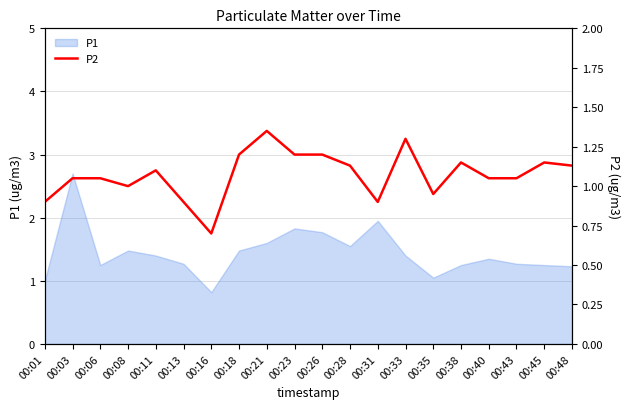

What is the average value?

1.1